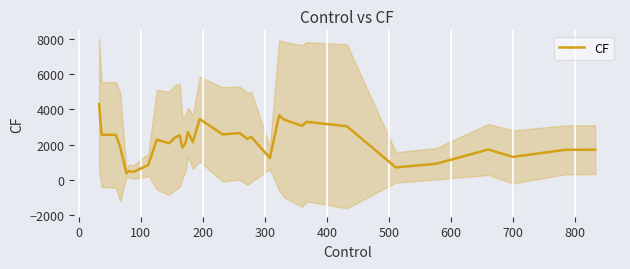

How many categories are shown in the chart?

35